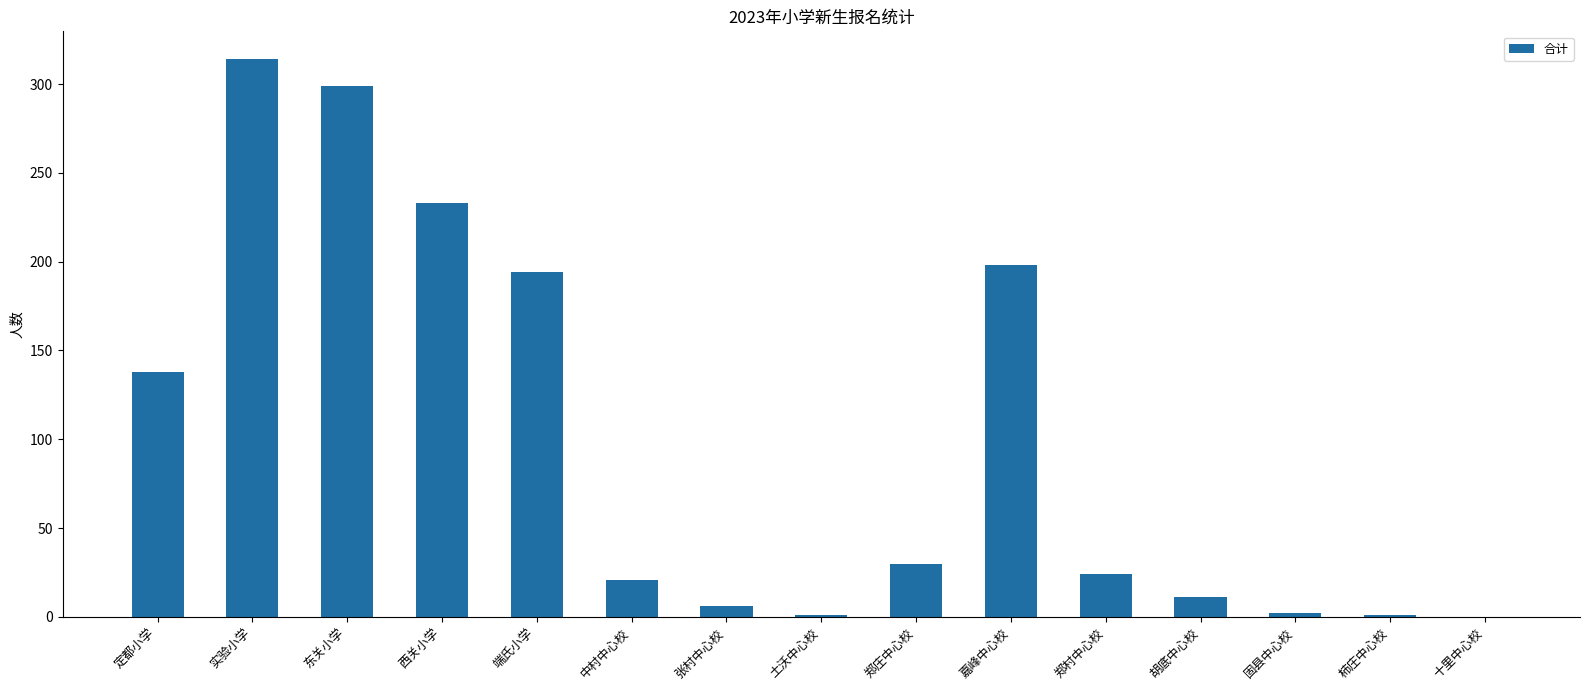

The value at 中村中心校 is 21. True or false?

True